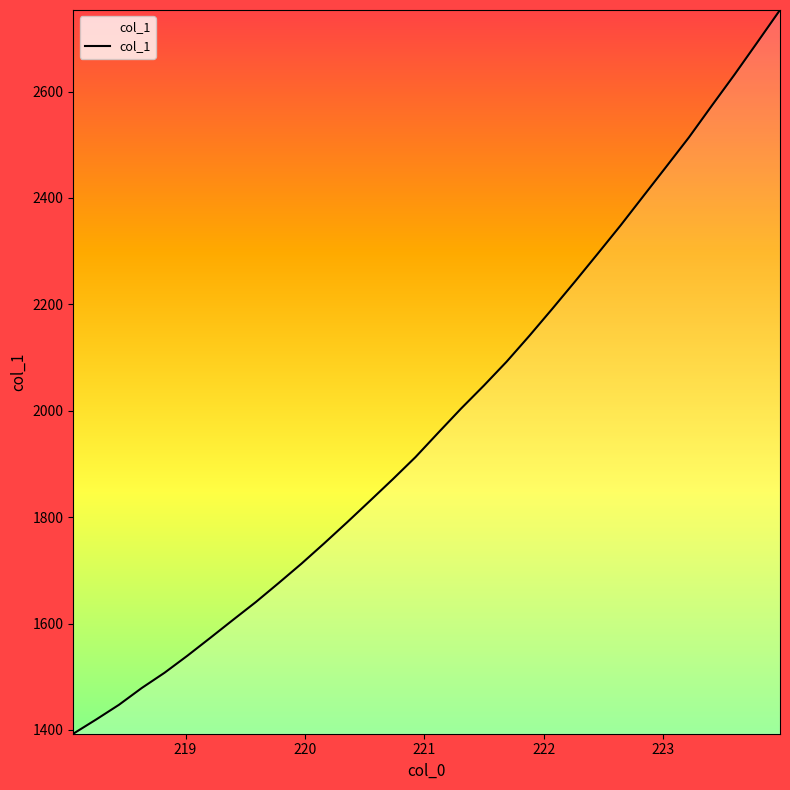

What is the maximum value shown in the chart?

2753.2